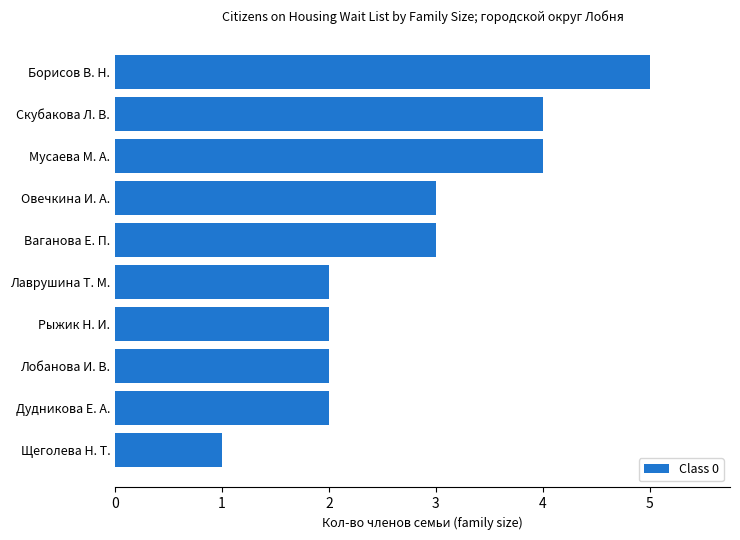

Reading top to bottom, list all the values displayed in this chart.

Борисов В. Н.=5	Скубакова Л. В.=4	Мусаева М. А.=4	Овечкина И. А.=3	Ваганова Е. П.=3	Лаврушина Т. М.=2	Рыжик Н. И.=2	Лобанова И. В.=2	Дудникова Е. А.=2	Щеголева Н. Т.=1